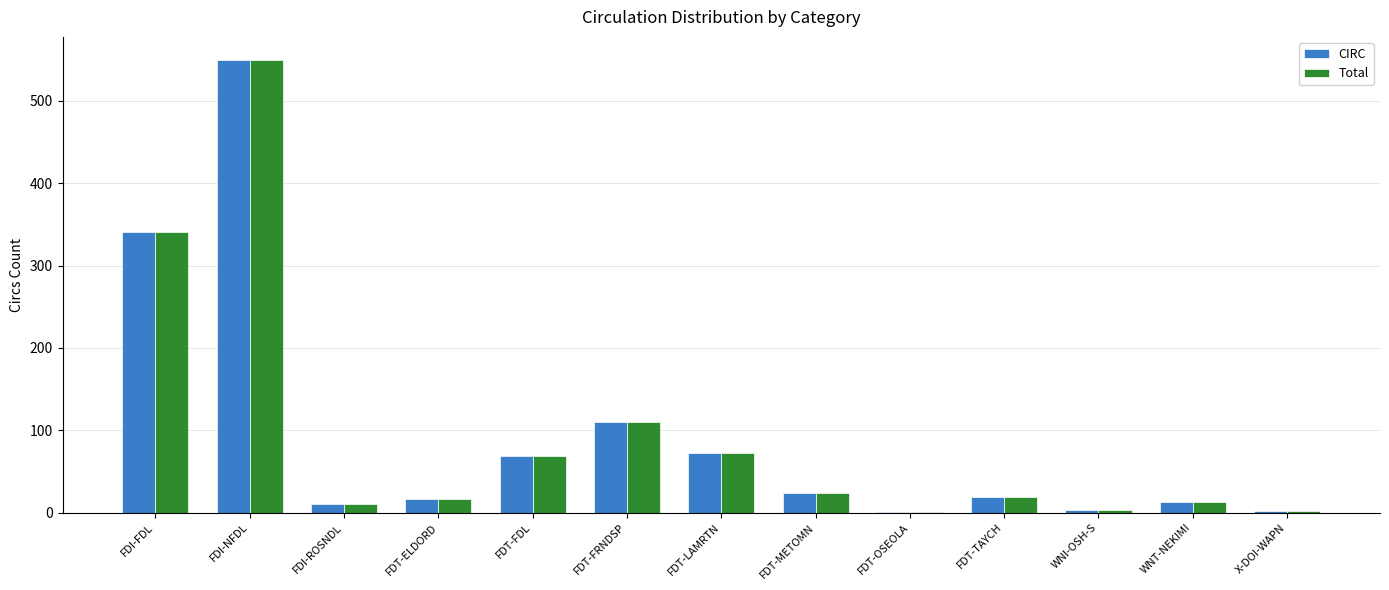

Which label corresponds to the largest value in the chart?

FDI-NFDL